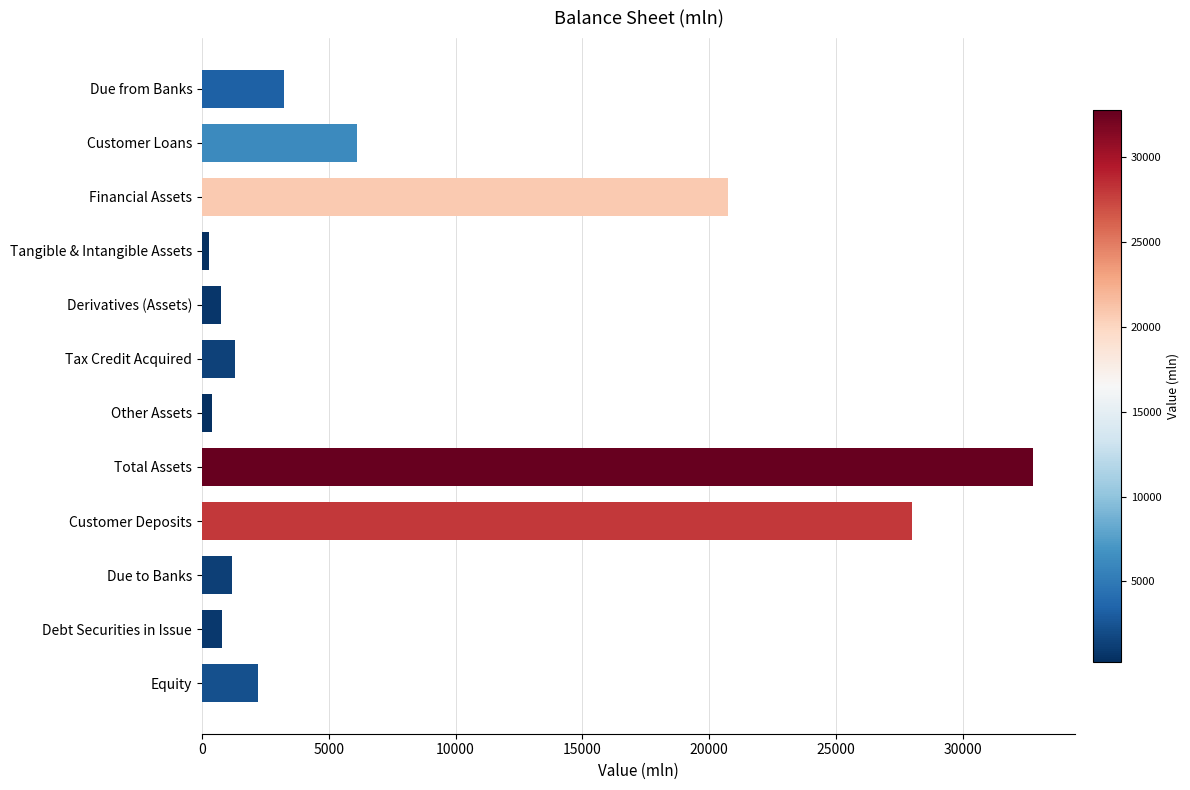

Where is the data nearest to the value 16523?

Financial Assets